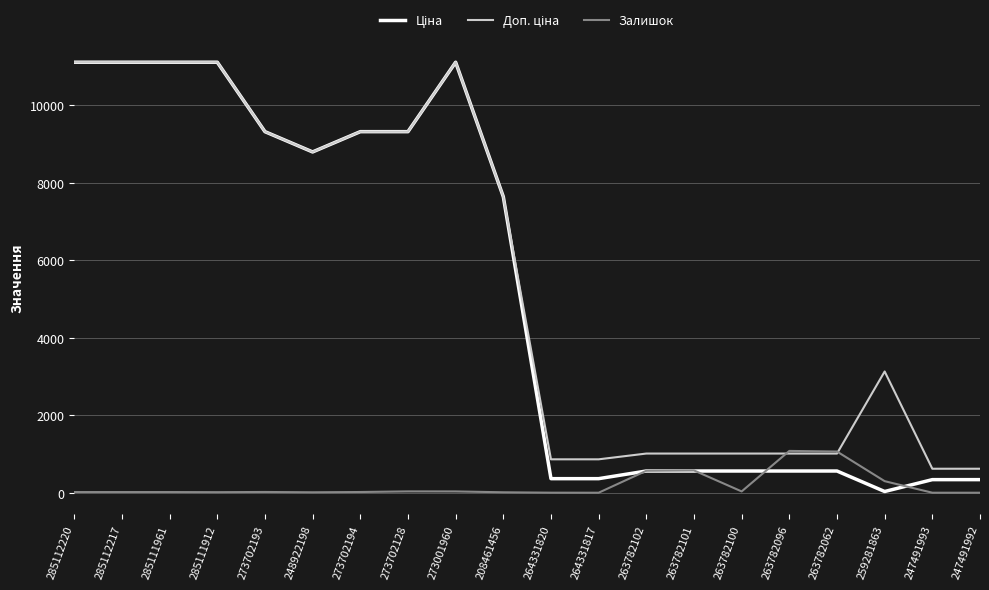

What is the highest value of the Залишок series?

1079.0